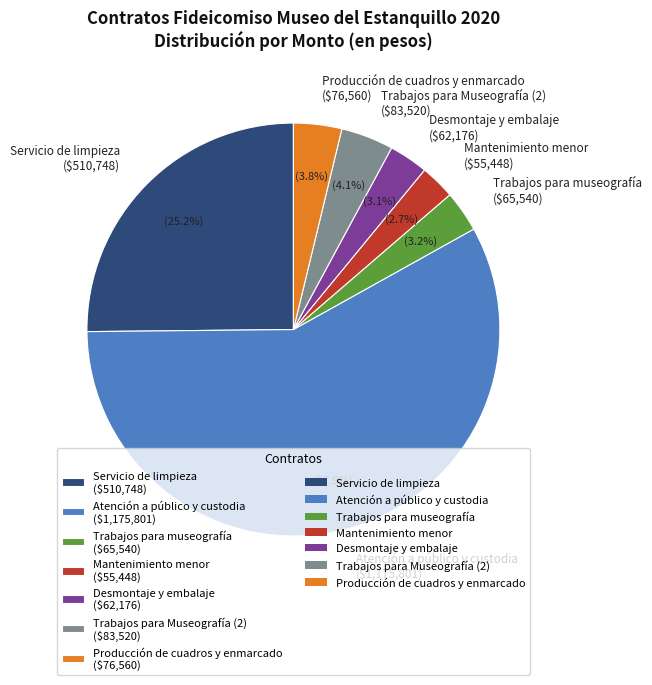

The Desmontaje y embalaje slice represents 9% of the pie. True or false?

False